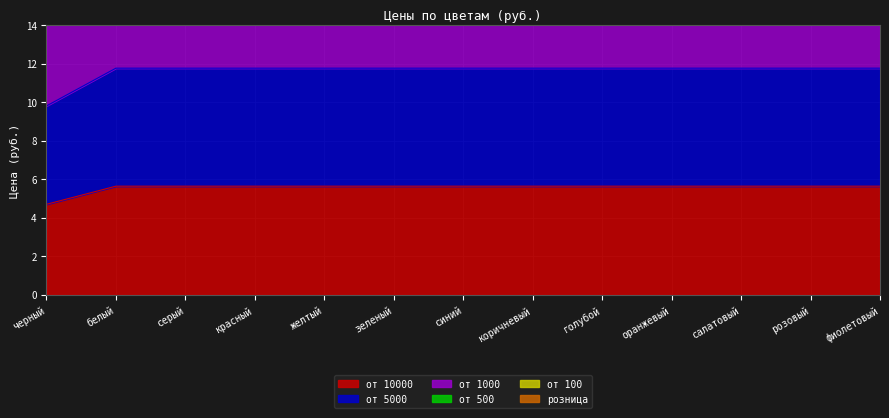

At which label is от 500 closest to 17?

черный